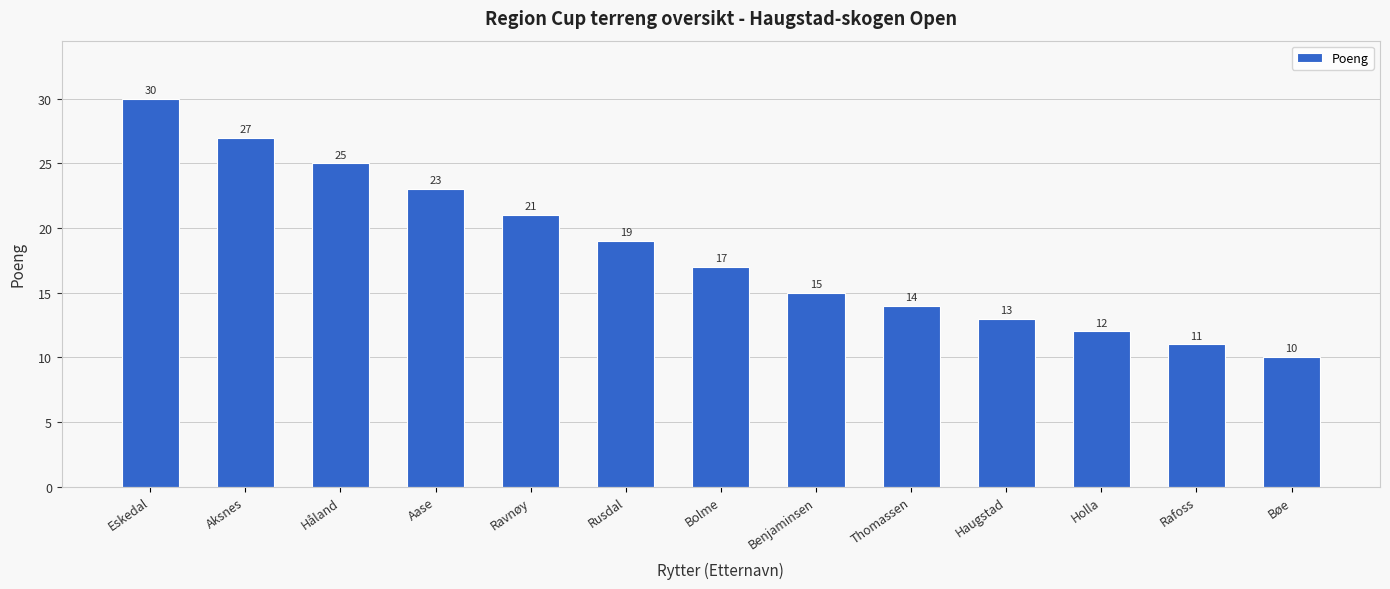

Does the chart contain stacked bars?

No